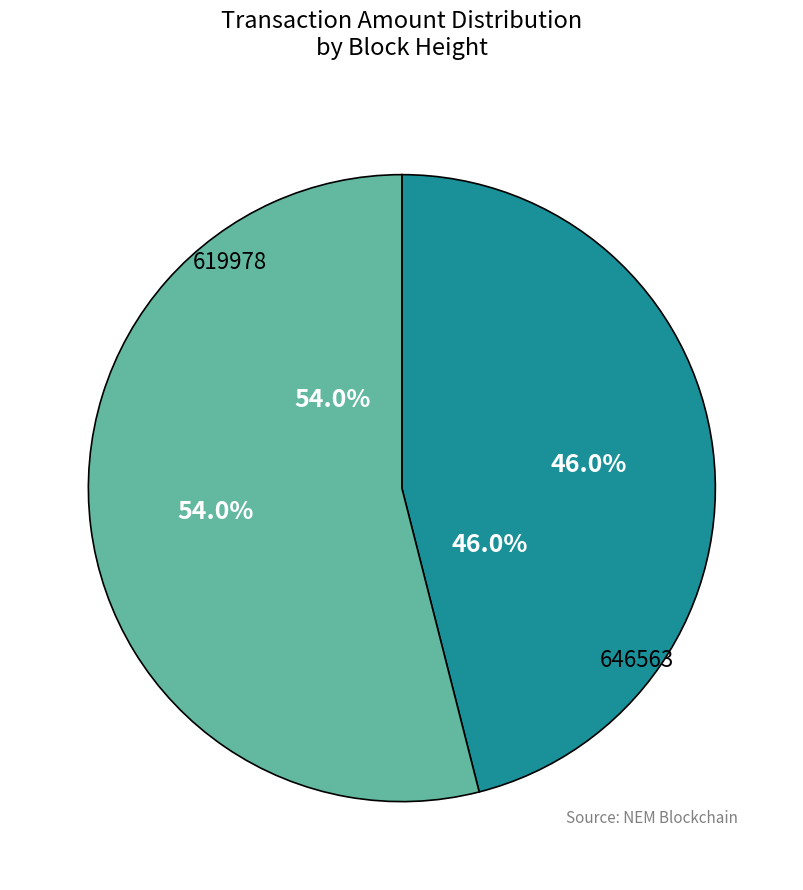

To the nearest percent, what is the average slice percentage?

50%